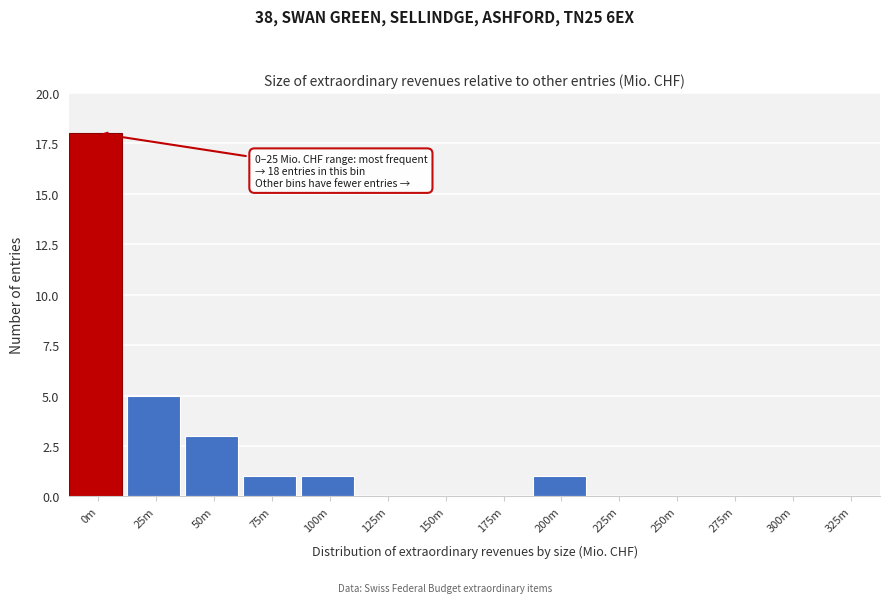

Reading left to right, transcribe all the data shown in this chart.

0m=18	25m=5	50m=3	75m=1	100m=1	125m=0	150m=0	175m=0	200m=1	225m=0	250m=0	275m=0	300m=0	325m=0